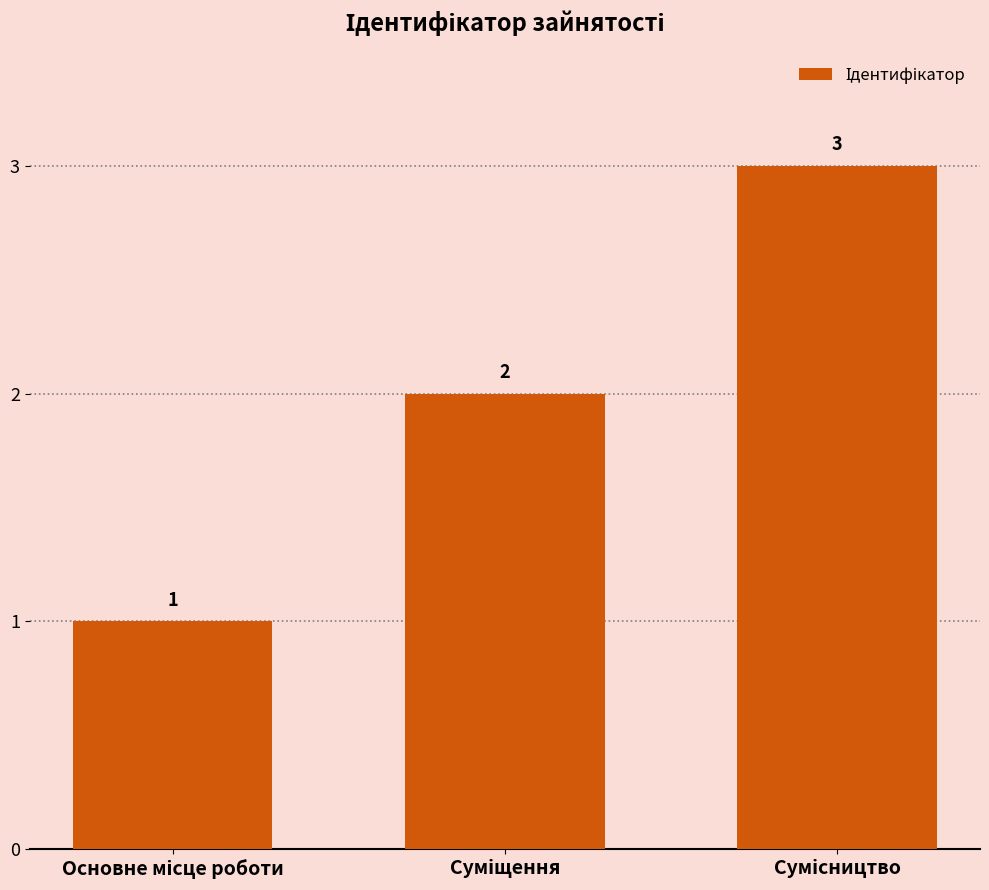

What is the maximum value shown in the chart?

3